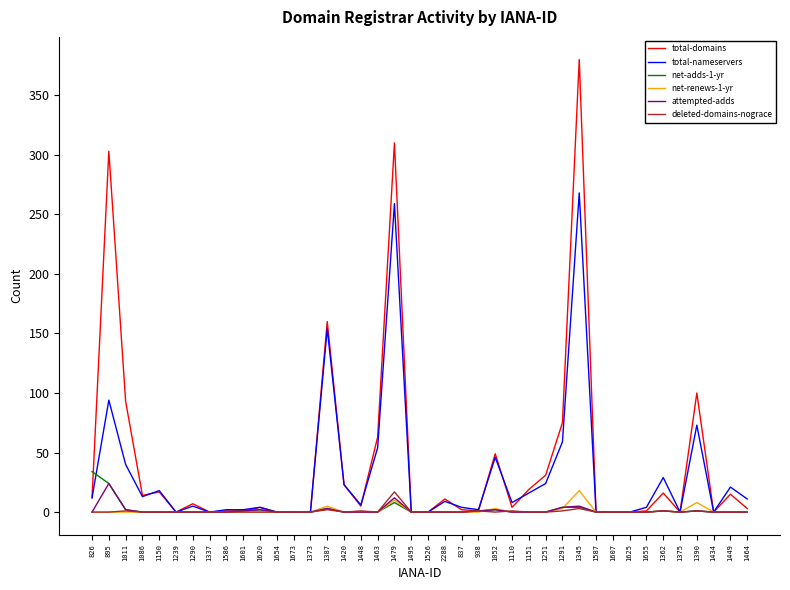

How many distinct data groups are displayed?

6